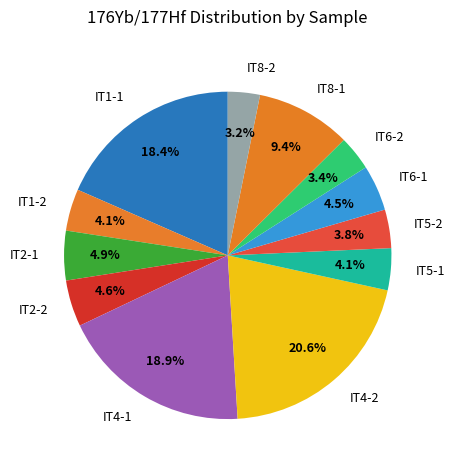

To the nearest percent, what is the difference between the largest and smallest slice percentages?

17%